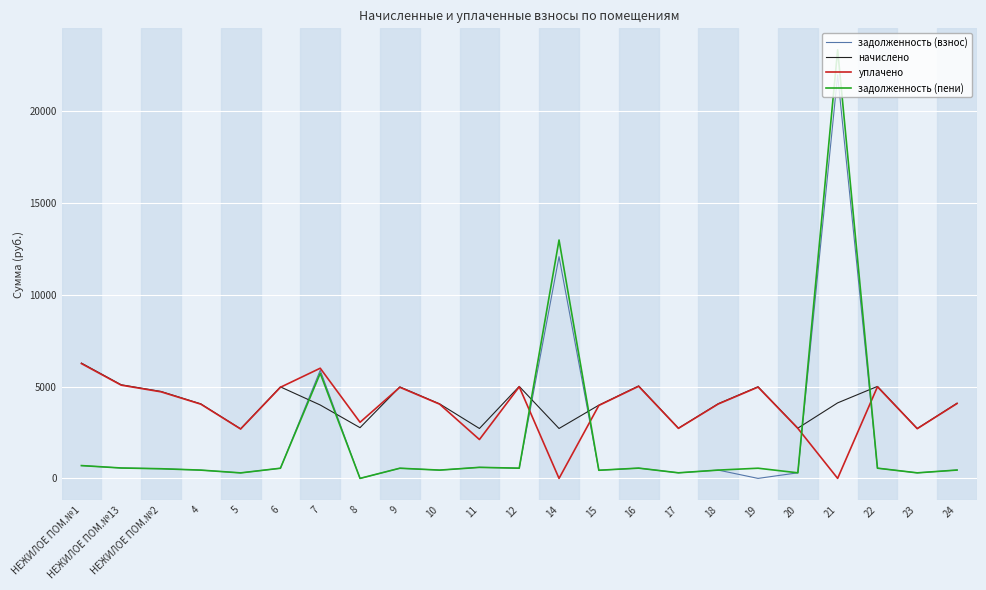

At how many categories does at least one series exceed 13979?

1